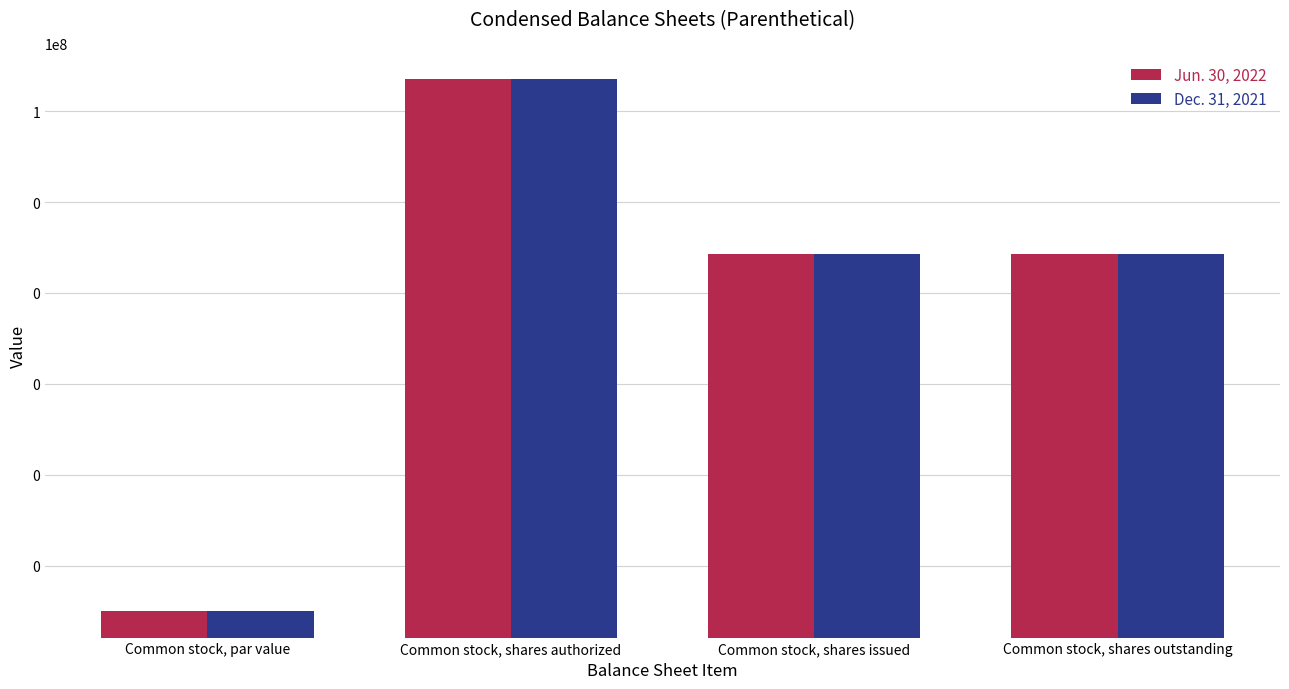

What is the difference between the Jun. 30, 2022 values at Common stock, shares issued and Common stock, par value?

73200.0